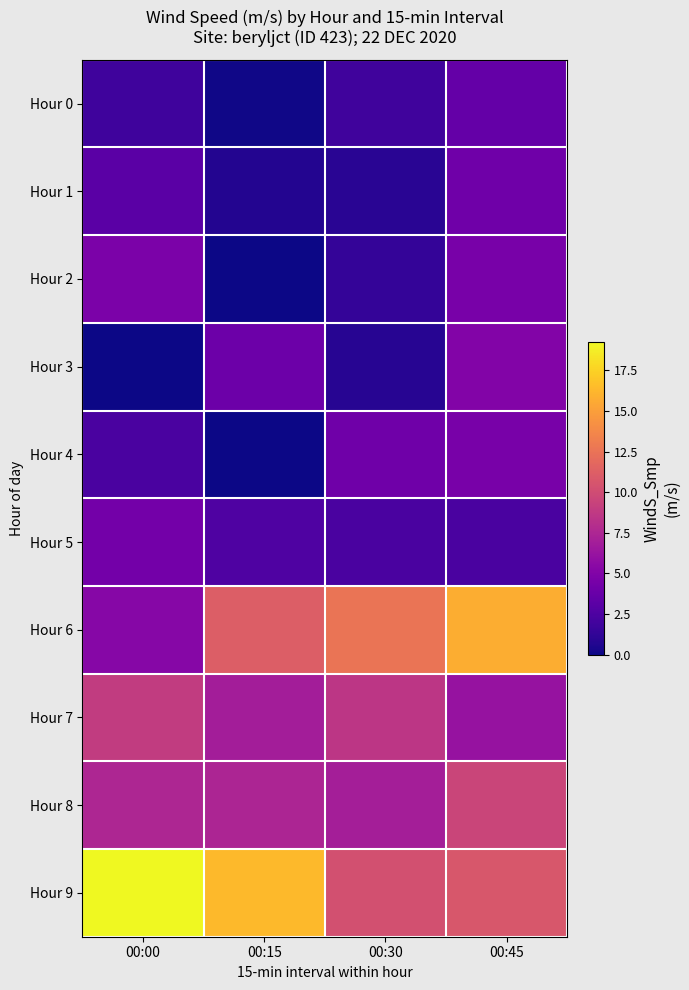

Which series has the largest range (max minus min)?

Hour 6